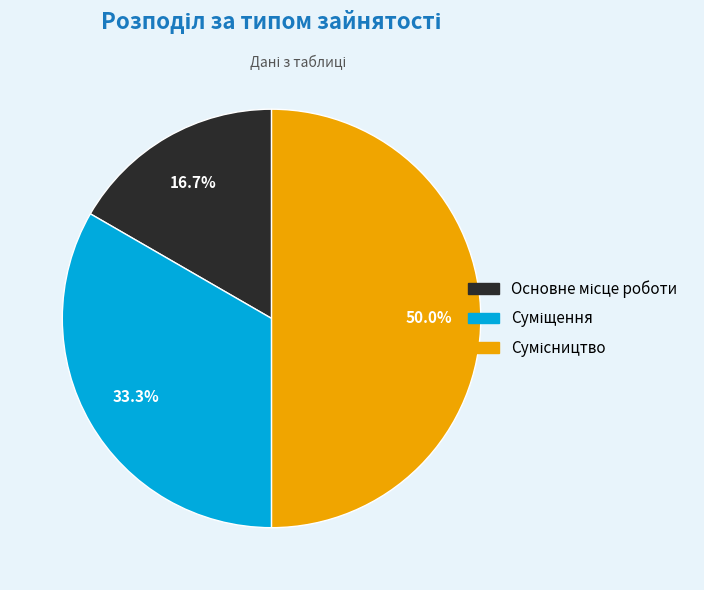

What percentage is the Суміщення slice, to the nearest percent?

33%